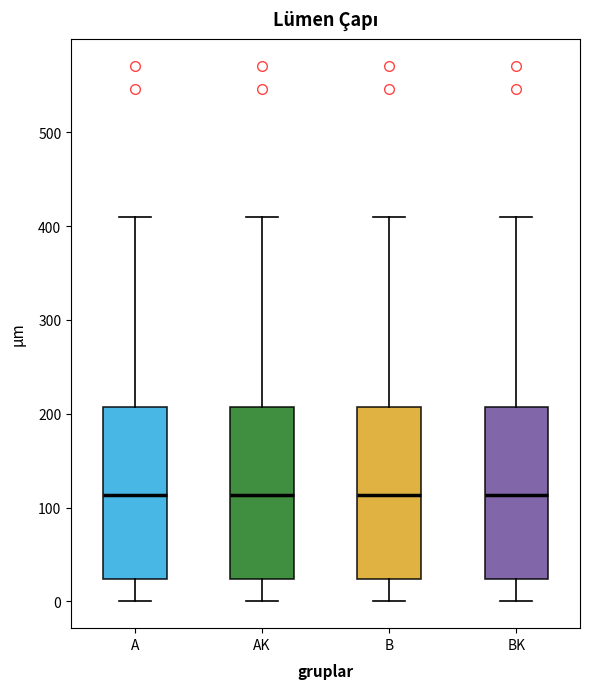

Reading left to right, read every box against the y-axis: the position of its median line, the range the box covers, and the ends of its whiskers. The values are not printed on the chart, so give them approximately, as read against the axis.

A: median 110, box 20 to 210, whiskers 0 to 410
AK: median 110, box 20 to 210, whiskers 0 to 410
B: median 110, box 20 to 210, whiskers 0 to 410
BK: median 110, box 20 to 210, whiskers 0 to 410